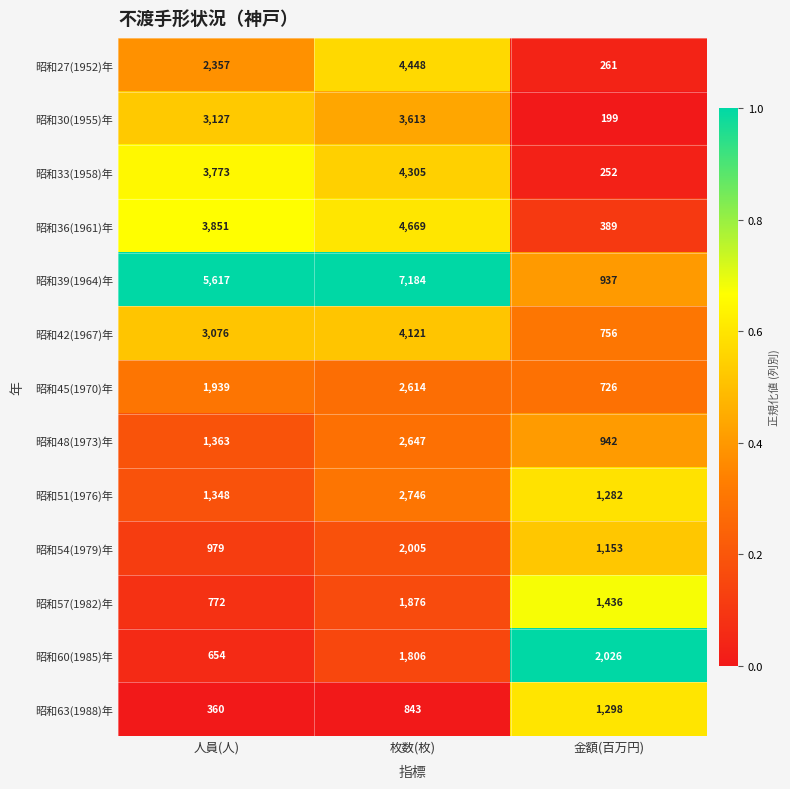

True or false: 昭和27(1952)年 has a value of 2357 at 人員(人).

True